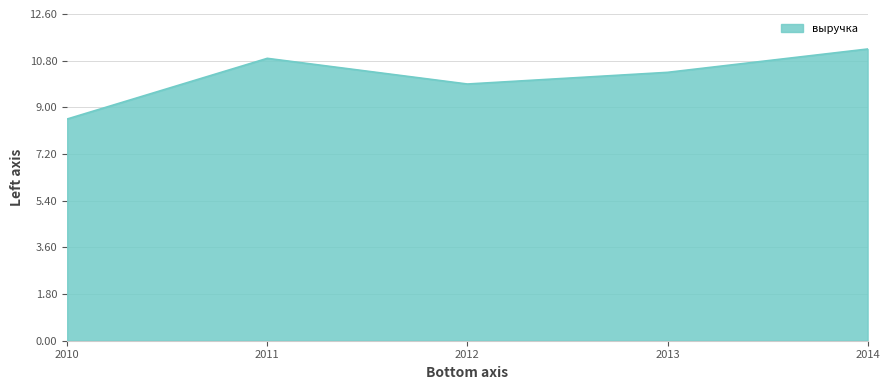

The value at 2012 is 243. True or false?

False